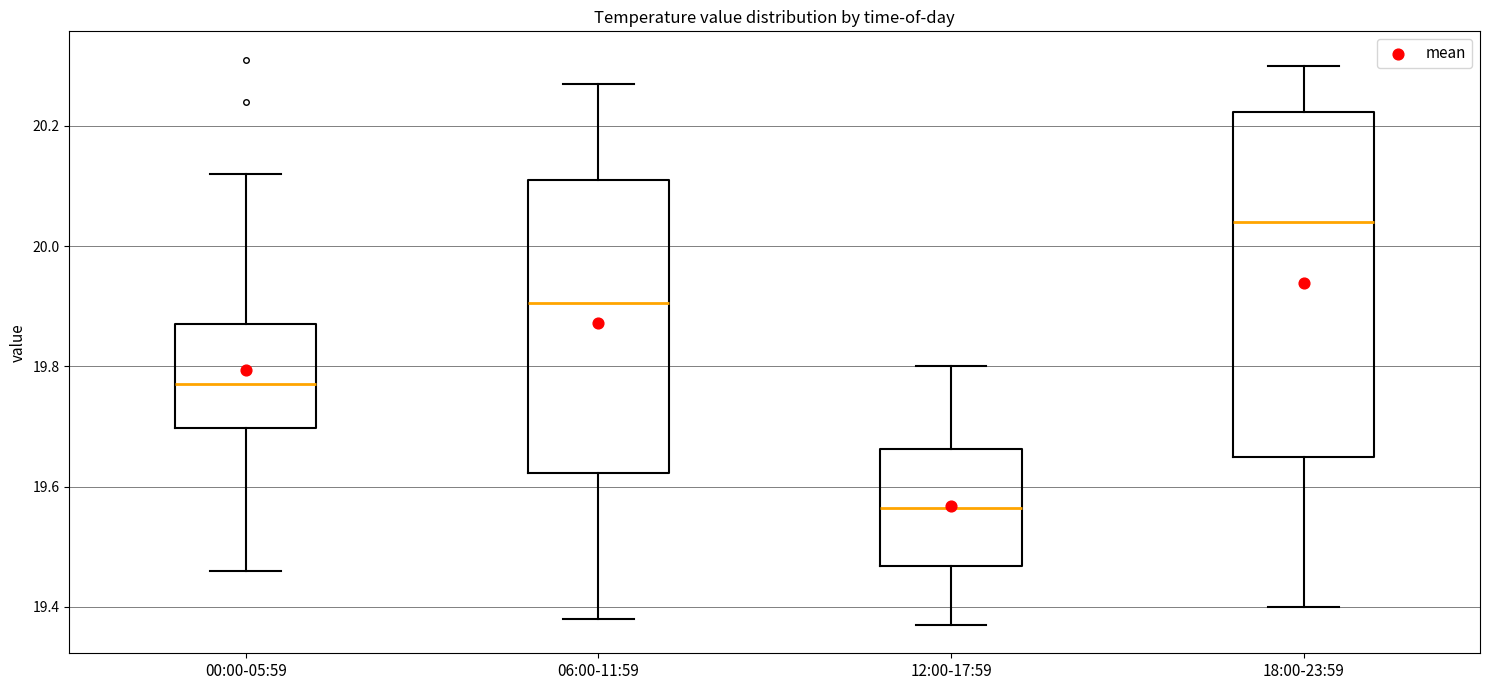

Reading left to right, transcribe this box plot: for each box, give where its median line is, the range the box spans, and where its two whiskers end, as read against the y-axis. The values are not printed on the chart, so give them approximately, as read against the axis.

00:00-05:59: median 19.78, box 19.70 to 19.88, whiskers 19.46 to 20.12
06:00-11:59: median 19.90, box 19.62 to 20.12, whiskers 19.38 to 20.28
12:00-17:59: median 19.56, box 19.46 to 19.66, whiskers 19.38 to 19.80
18:00-23:59: median 20.04, box 19.66 to 20.22, whiskers 19.40 to 20.30